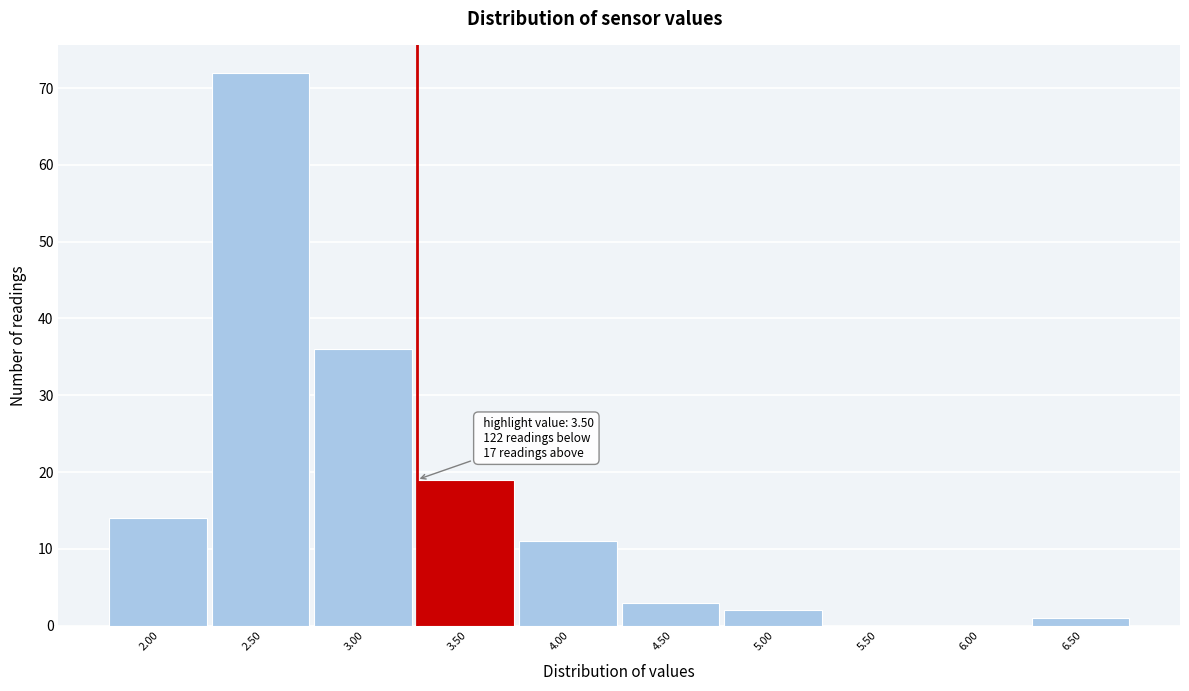

Reading left to right, extract all data points from this chart.

2.00=14	2.50=72	3.00=36	3.50=19	4.00=11	4.50=3	5.00=2	5.50=0	6.00=0	6.50=1